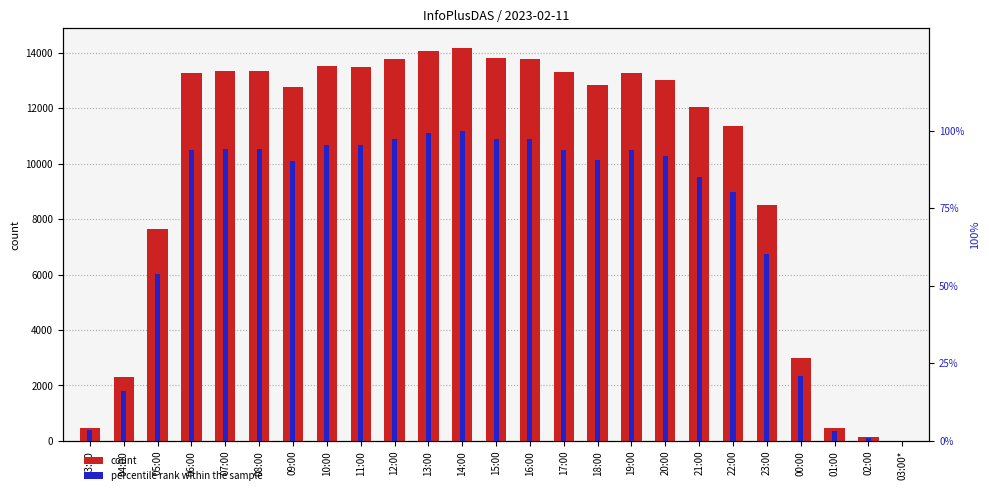

Is the value of percentile rank within the sample at 22:00 greater than the value of count at 19:00?

No